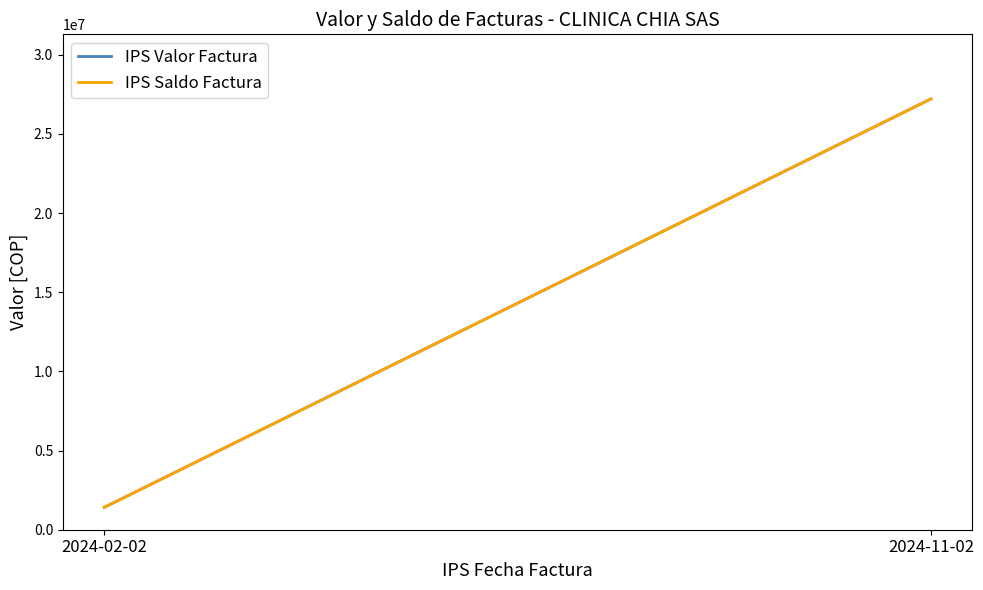

What is the value of the IPS Saldo Factura point at the 1st from the left?

1411734